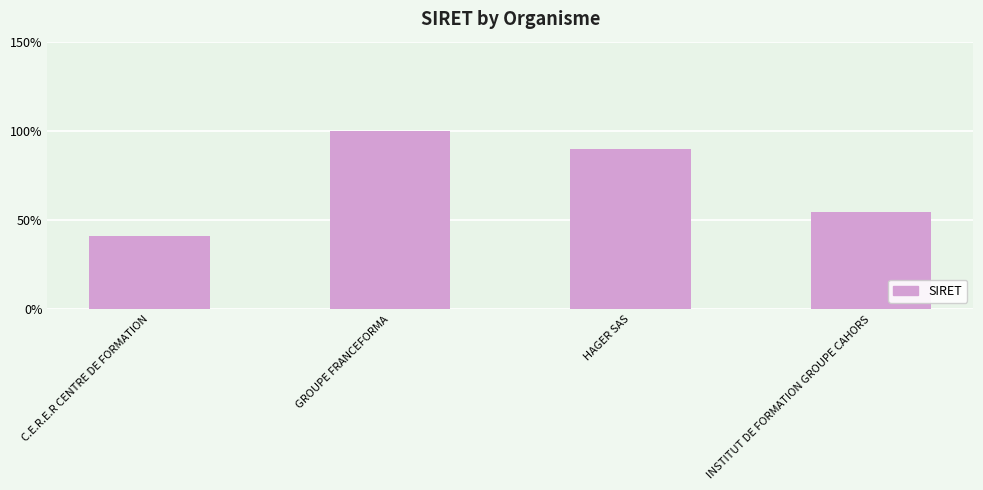

What is the value of the 4th bar from the left?

54.5